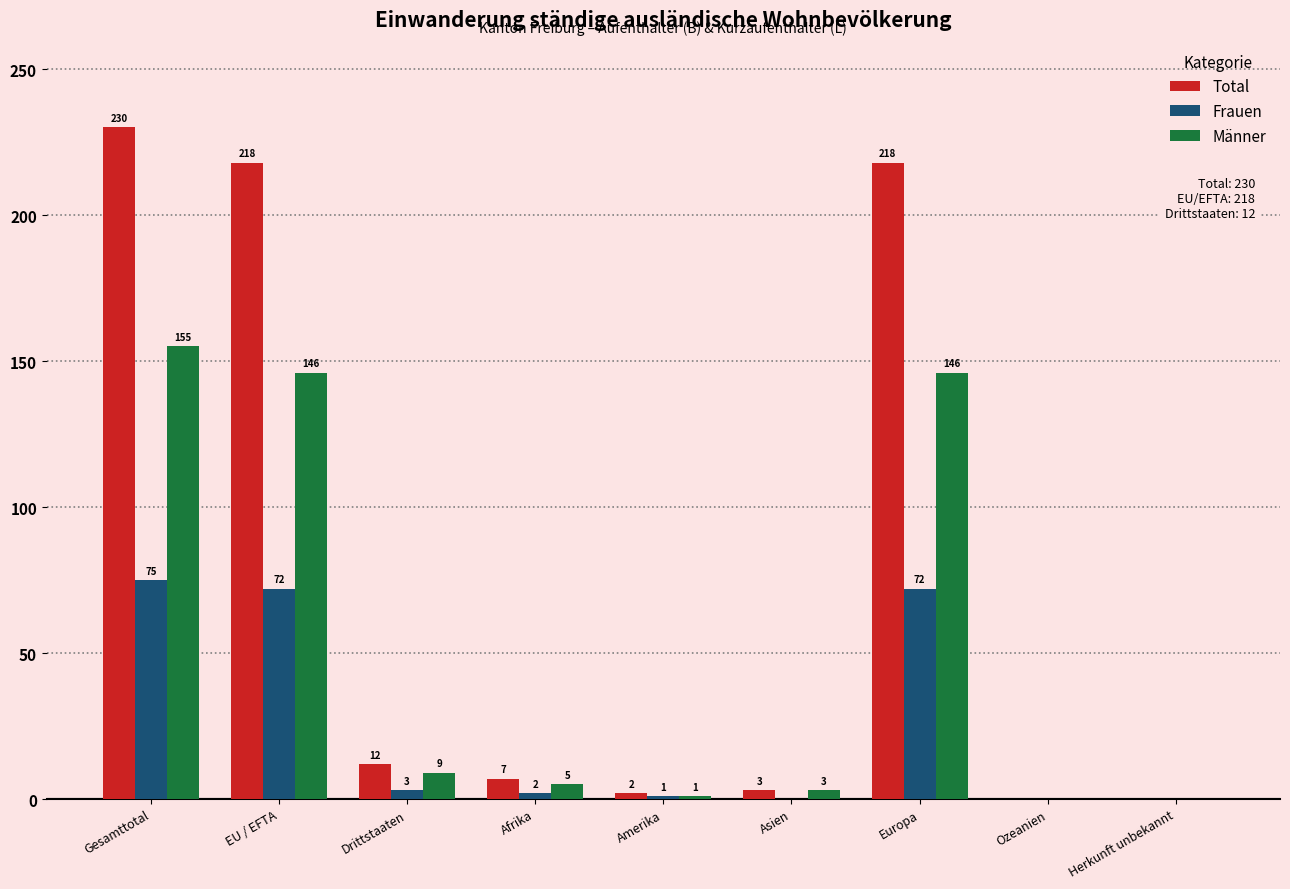

Count the number of categories in the chart.

9